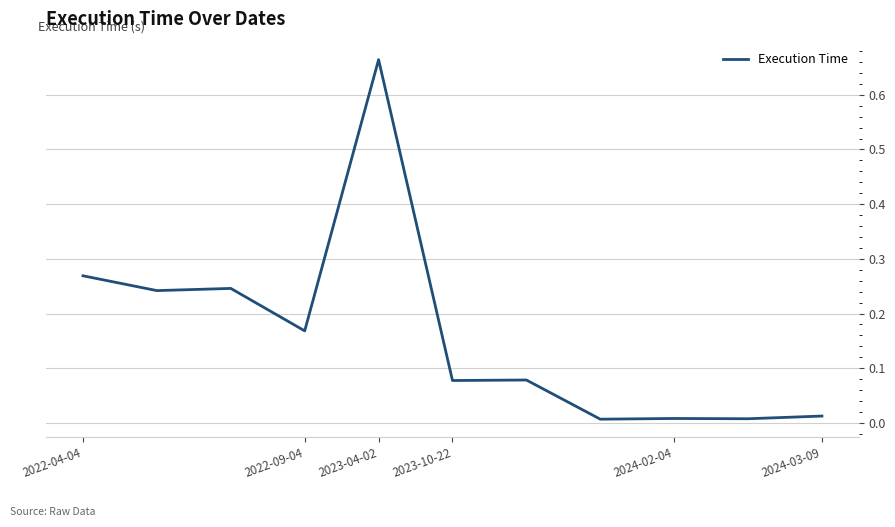

Which category has the lowest value across all series?

7